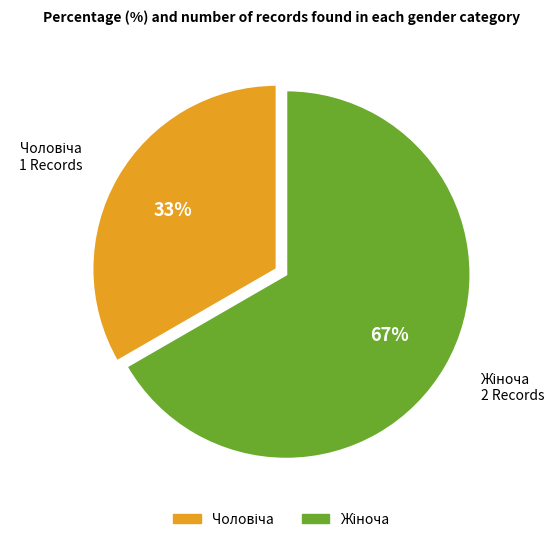

To the nearest percent, what is the average slice percentage?

50%